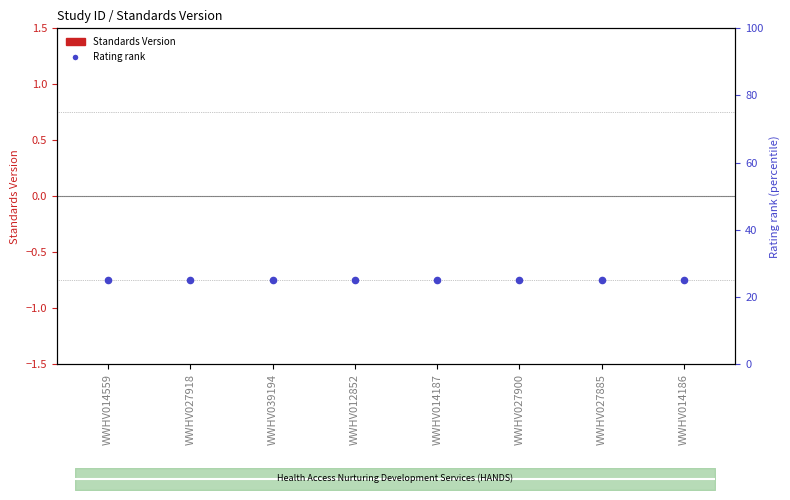

Which series has the largest Y range (max minus min)?

Standards Version